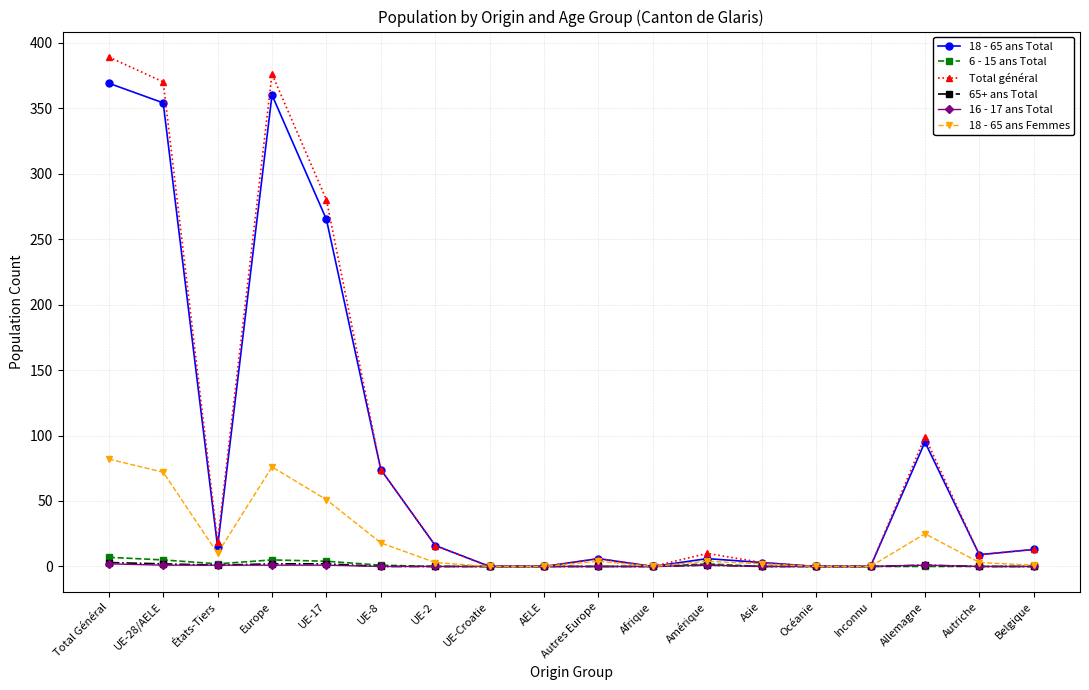

How many categories are shown in the chart?

18